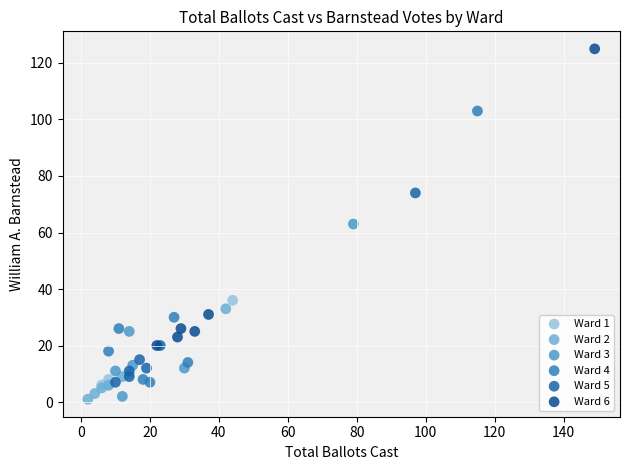

Which series has the largest Y range (max minus min)?

Ward 6